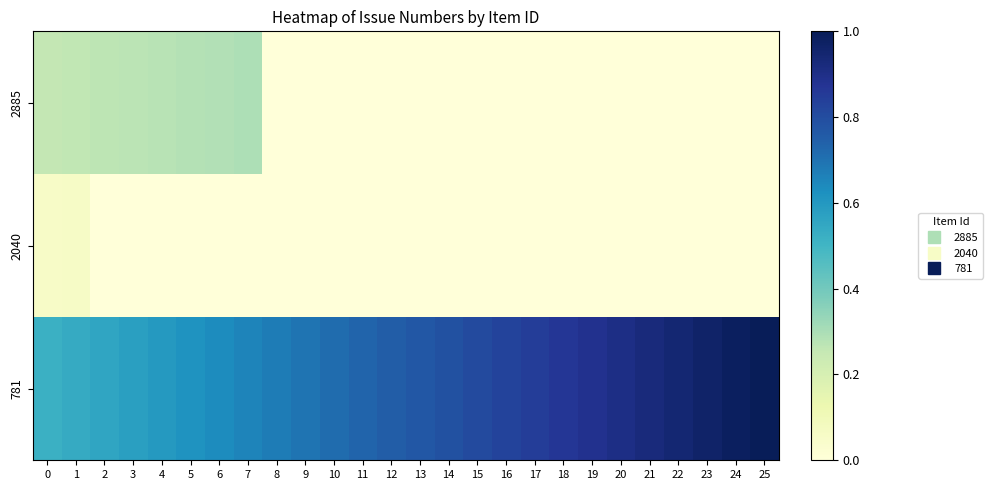

Reading left to right, list all the values displayed in this chart.

2885: 0=0.3	1=0.3	2=0.3	3=0.3	4=0.3	5=0.3	6=0.3	7=0.3	8=0.0	9=0.0	10=0.0	11=0.0	12=0.0	13=0.0	14=0.0	15=0.0	16=0.0	17=0.0	18=0.0	19=0.0	20=0.0	21=0.0	22=0.0	23=0.0	24=0.0	25=0.0
2040: 0=0.1	1=0.1	2=0.0	3=0.0	4=0.0	5=0.0	6=0.0	7=0.0	8=0.0	9=0.0	10=0.0	11=0.0	12=0.0	13=0.0	14=0.0	15=0.0	16=0.0	17=0.0	18=0.0	19=0.0	20=0.0	21=0.0	22=0.0	23=0.0	24=0.0	25=0.0
781: 0=0.5	1=0.5	2=0.6	3=0.6	4=0.6	5=0.6	6=0.6	7=0.7	8=0.7	9=0.7	10=0.7	11=0.7	12=0.8	13=0.8	14=0.8	15=0.8	16=0.8	17=0.8	18=0.9	19=0.9	20=0.9	21=0.9	22=0.9	23=1.0	24=1.0	25=1.0